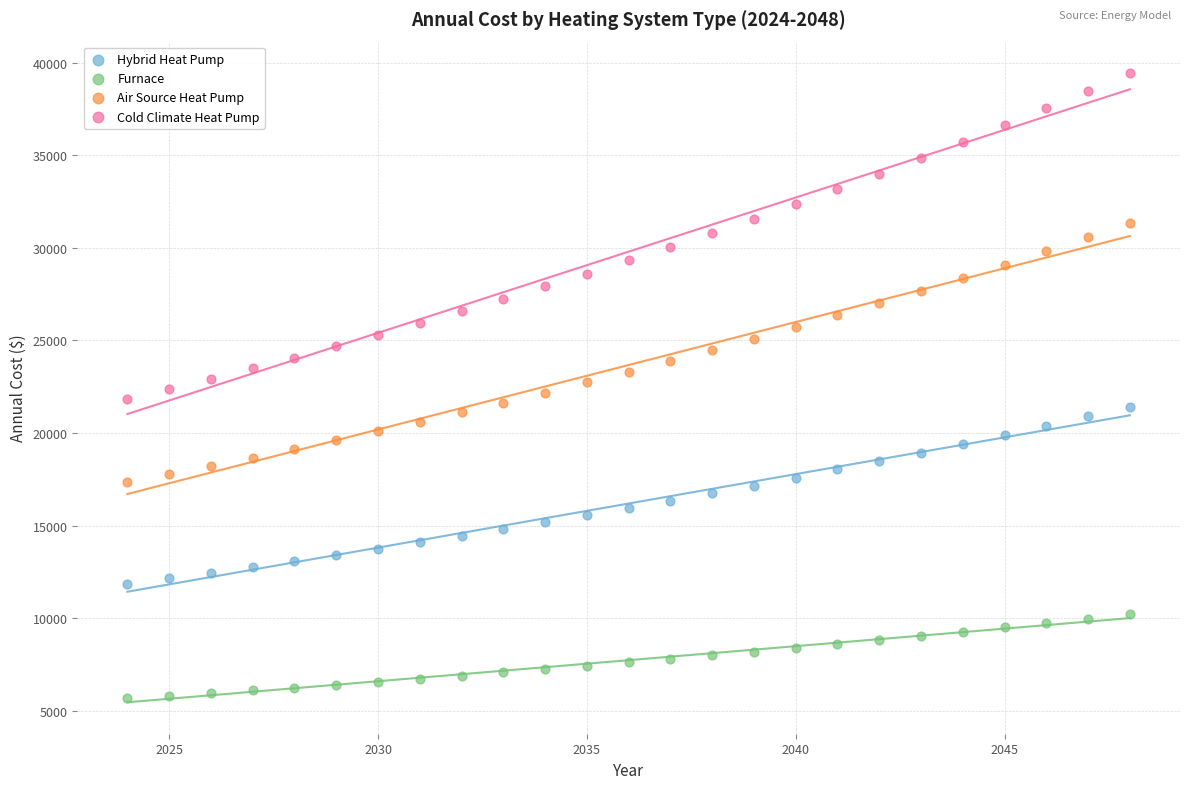

Which series reaches the maximum Y coordinate?

Cold Climate Heat Pump